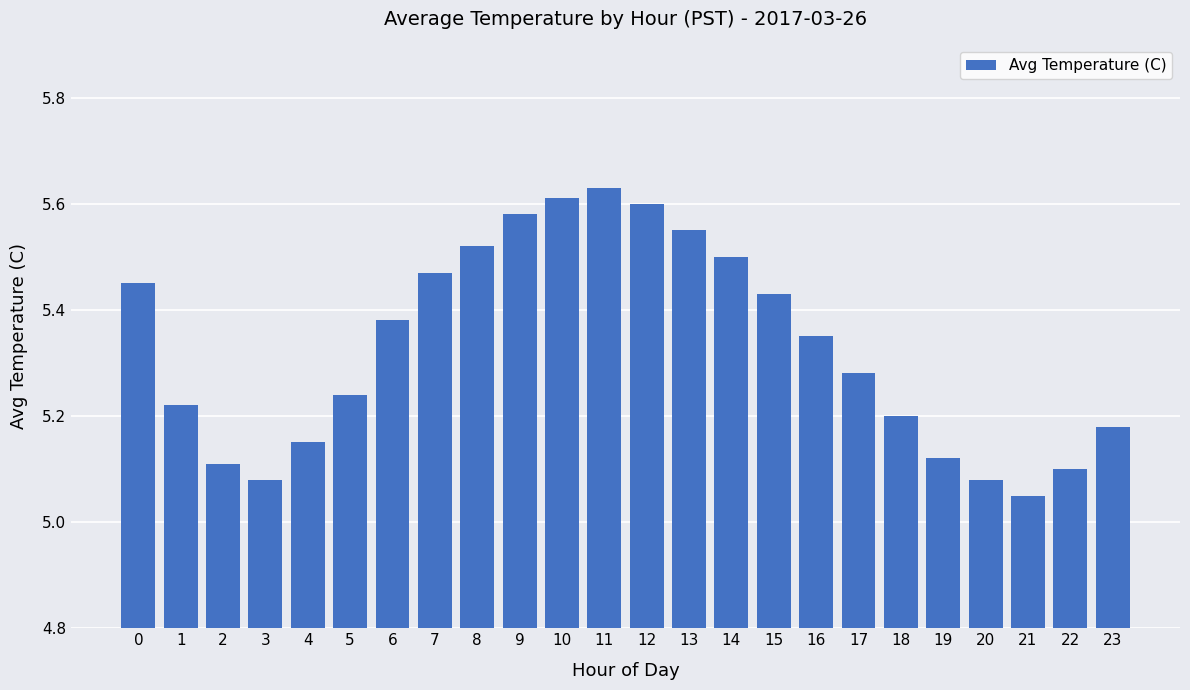

The value at 12 is 9.5. True or false?

False